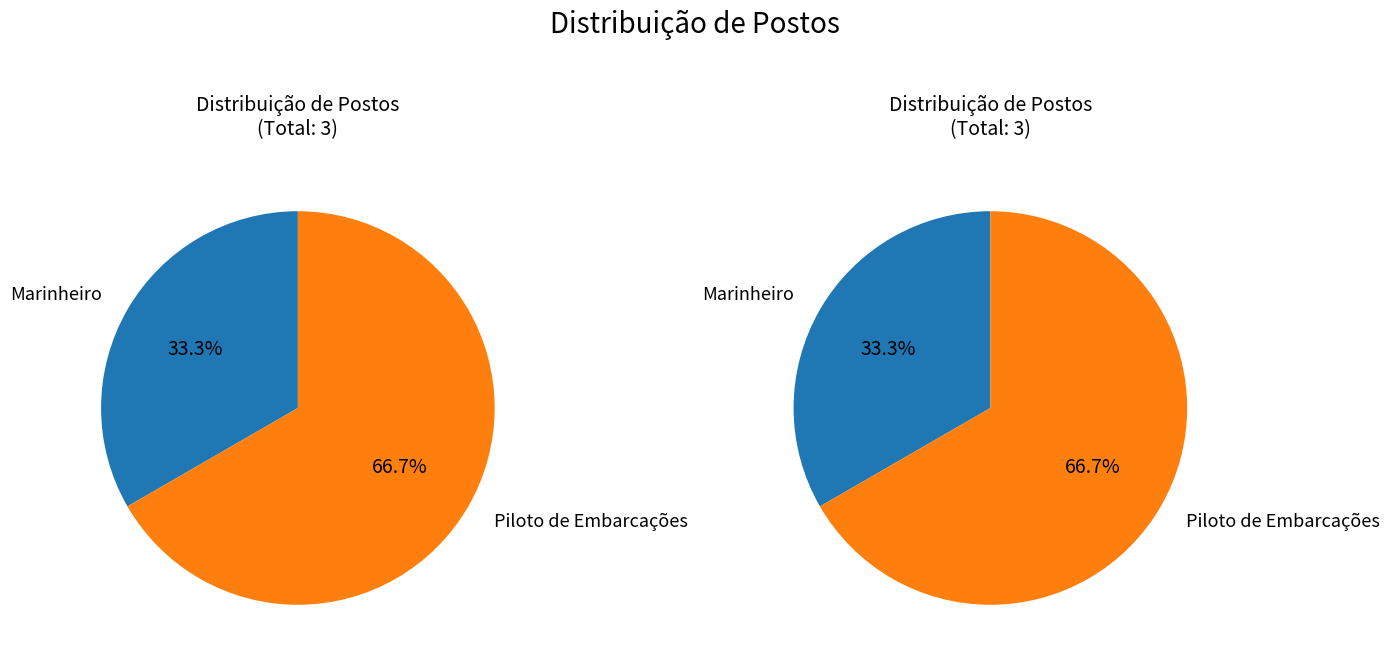

Count the number of slices in the pie.

2